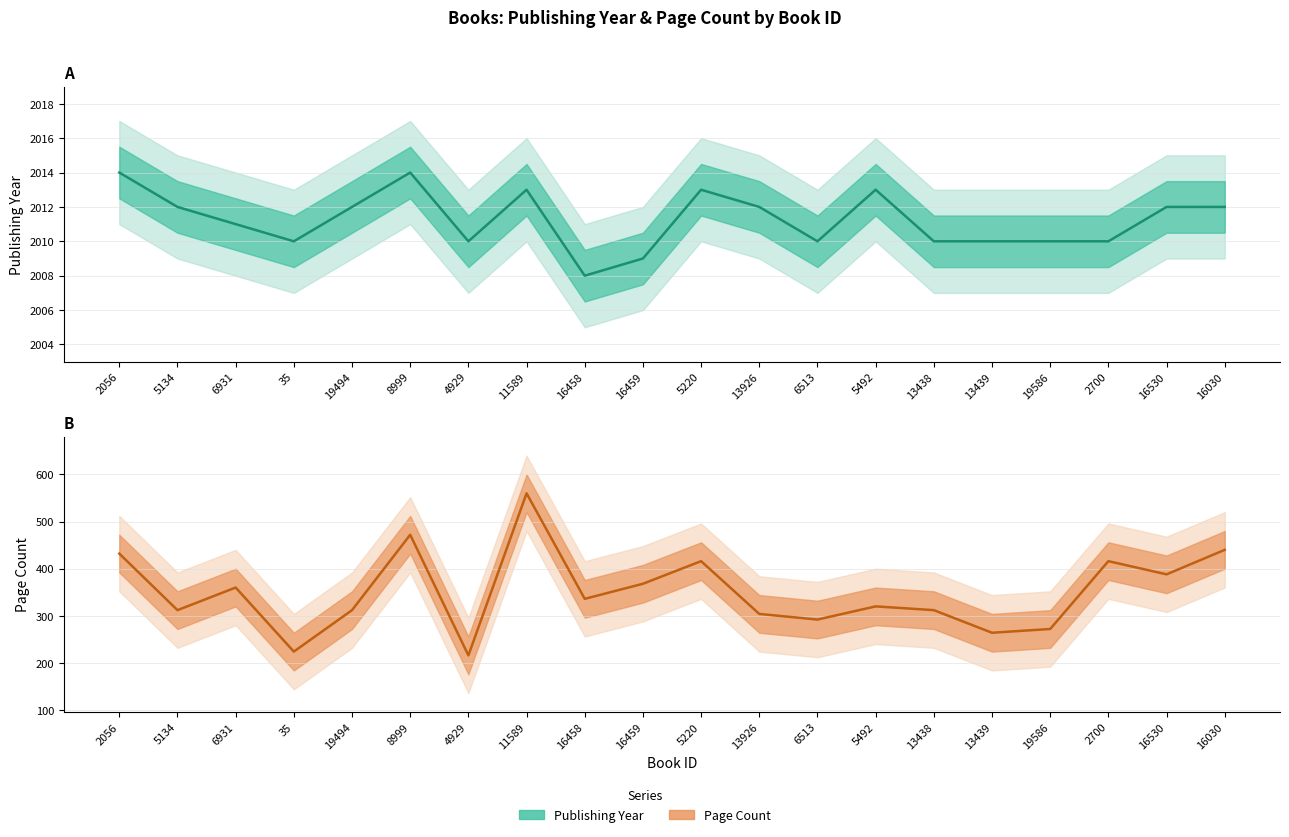

Reading right to left, transcribe all the data shown in this chart.

publishingYear: 16030=2012	16530=2012	2700=2010	19586=2010	13439=2010	13438=2010	5492=2013	6513=2010	13926=2012	5220=2013	16459=2009	16458=2008	11589=2013	4929=2010	8999=2014	19494=2012	35=2010	6931=2011	5134=2012	2056=2014
pageCount: 16030=440	16530=388	2700=416	19586=272	13439=264	13438=312	5492=320	6513=292	13926=304	5220=416	16459=368	16458=336	11589=560	4929=216	8999=472	19494=312	35=224	6931=360	5134=312	2056=432